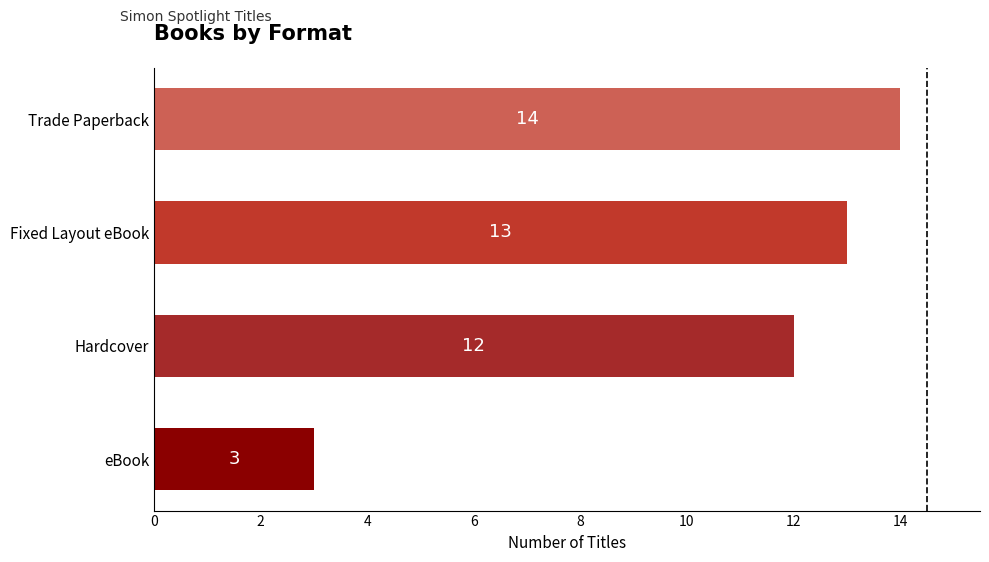

Rank the categories by value from highest to lowest.

Trade Paperback, Fixed Layout eBook, Hardcover, eBook